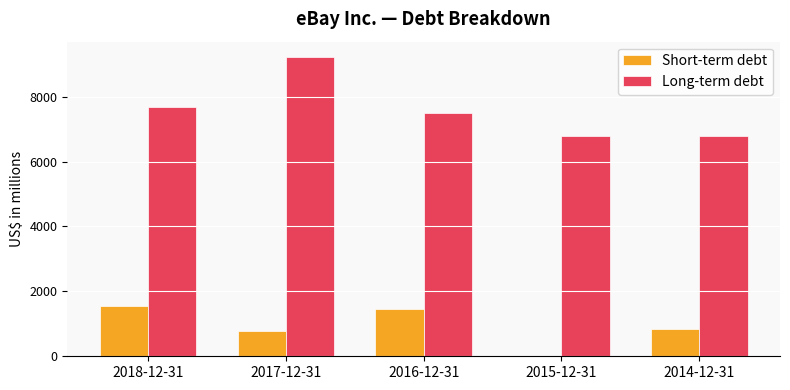

What is the sum of all Short-term debt values?

4628